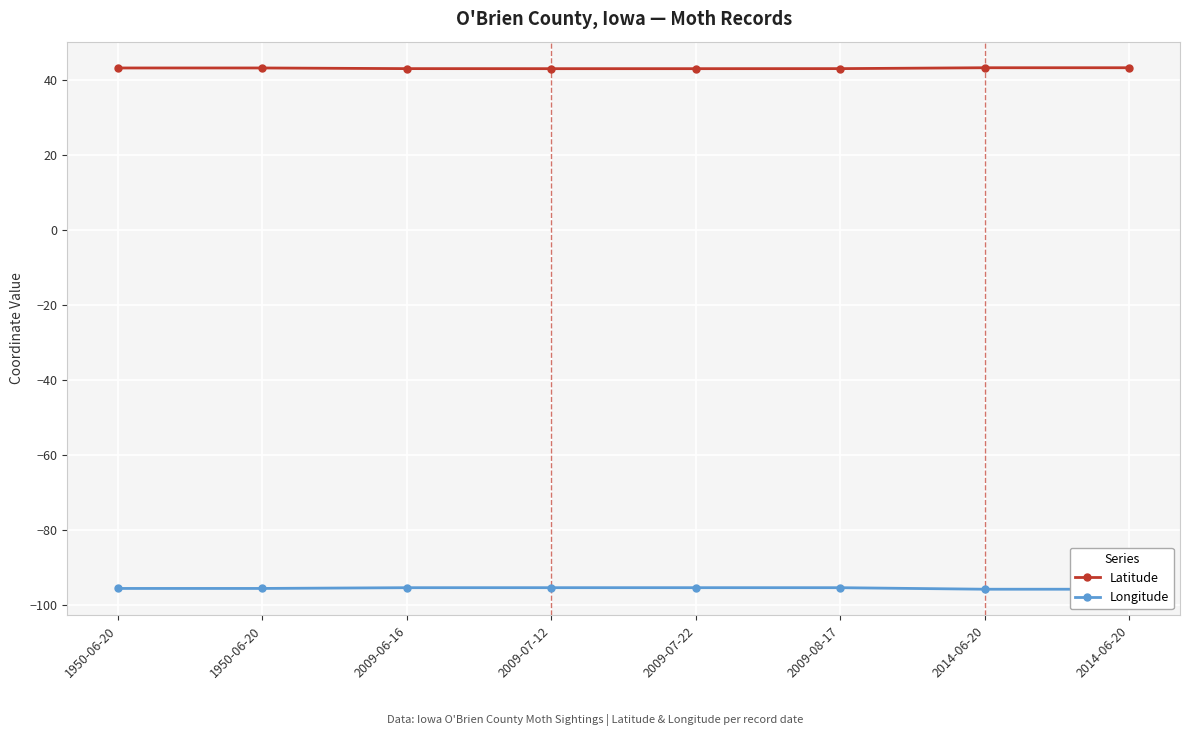

Which category has the lowest value across all series?

2014-06-20